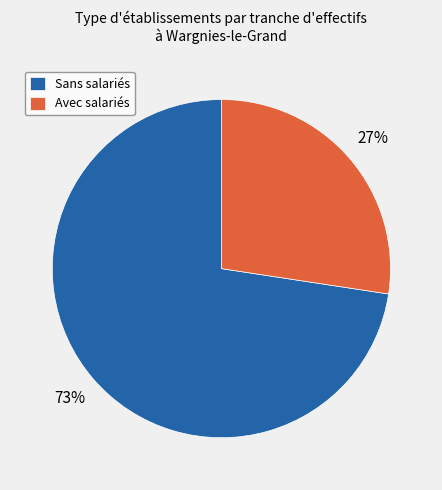

Which slice is the smallest?

Avec salariés